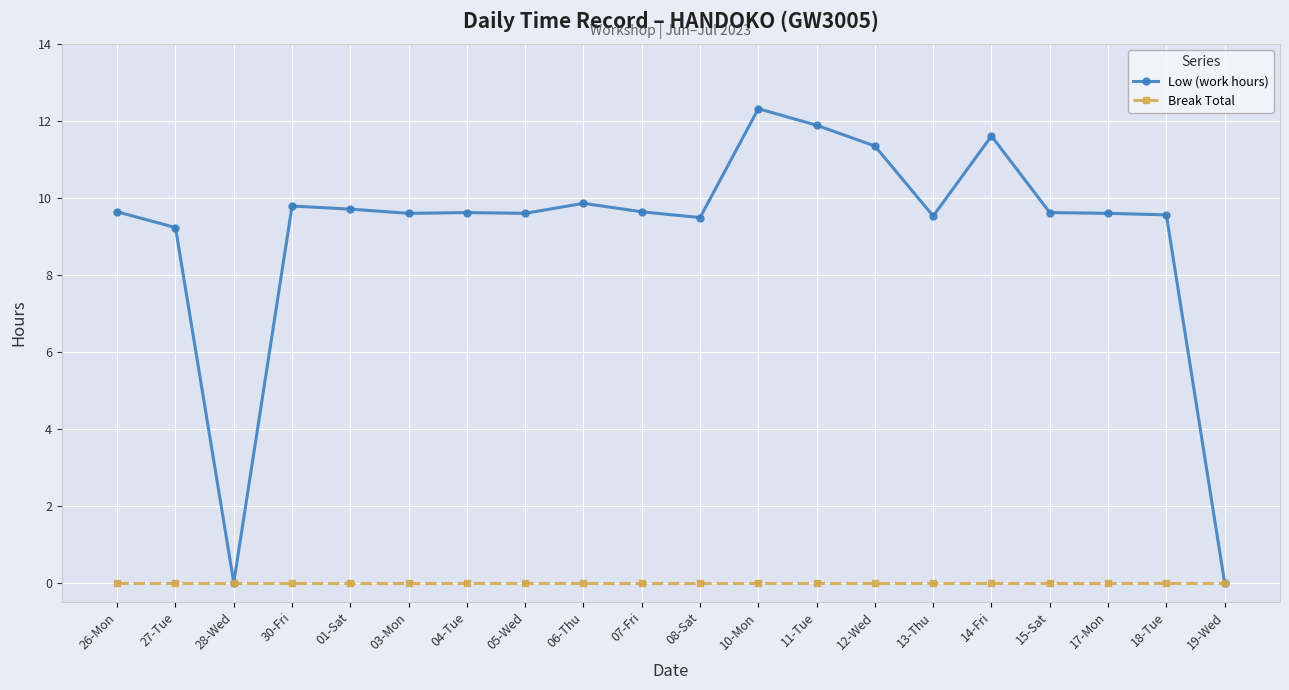

What is the value of the Low (work hours) point at the 19th from the left?

9.6